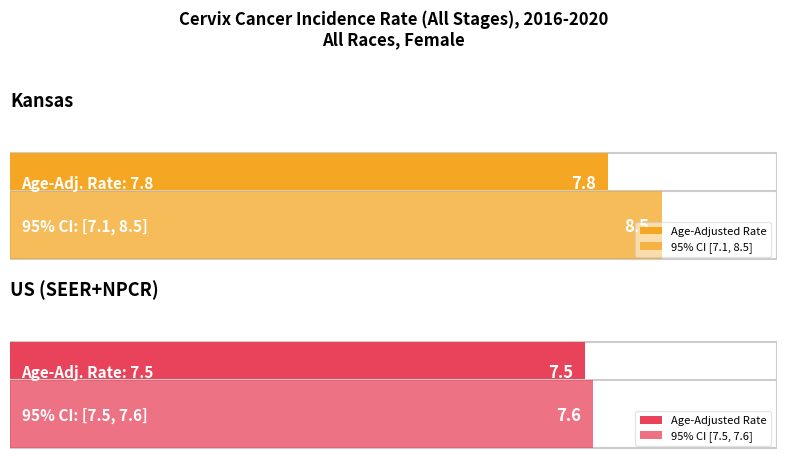

The value of Upper 95% CI at Kansas is 3.8. True or false?

False